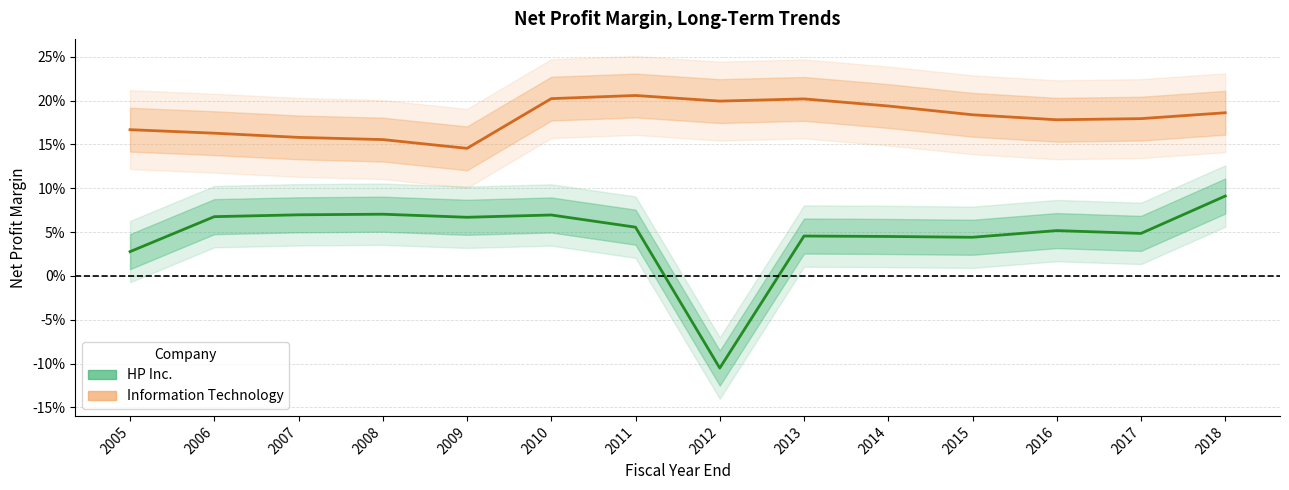

True or false: HP Inc. and Information Technology cross at least once.

False